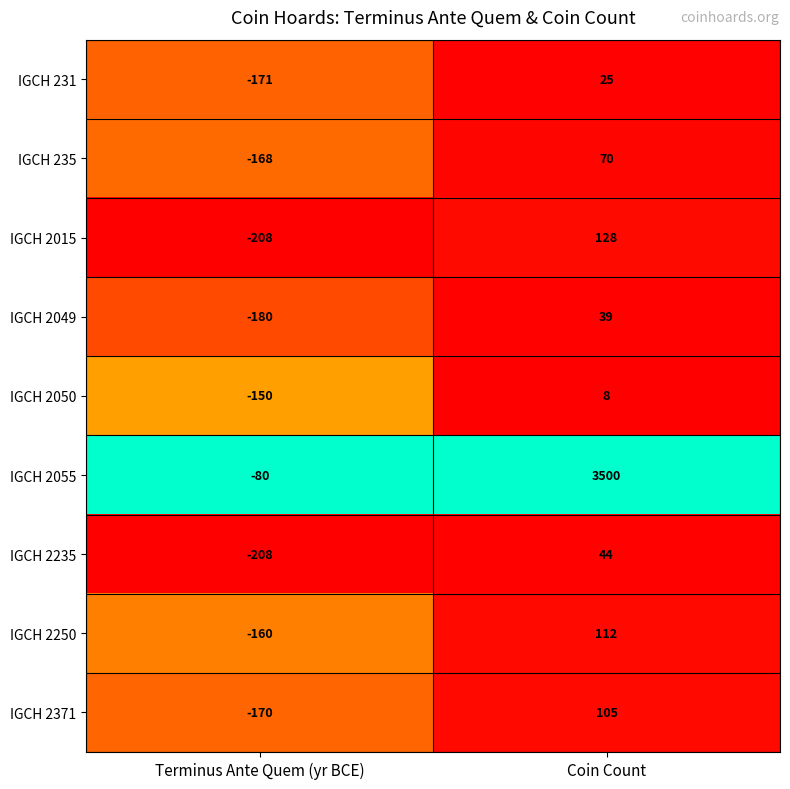

Between Terminus Ante Quem (yr BCE) and Coin Count, which series saw the biggest shift?

IGCH 2055